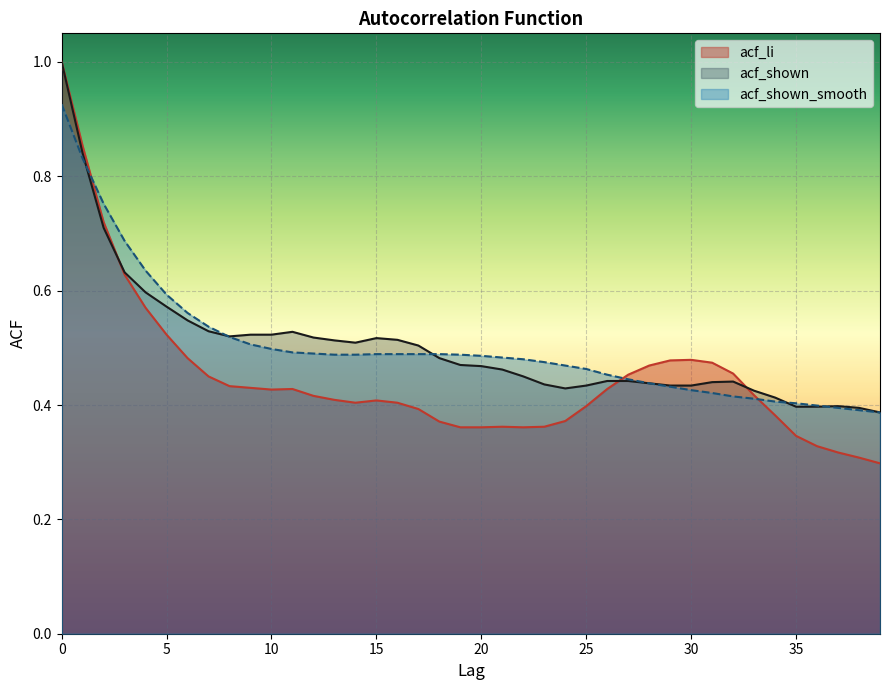

What is the difference between the highest and lowest values at 19?

0.1